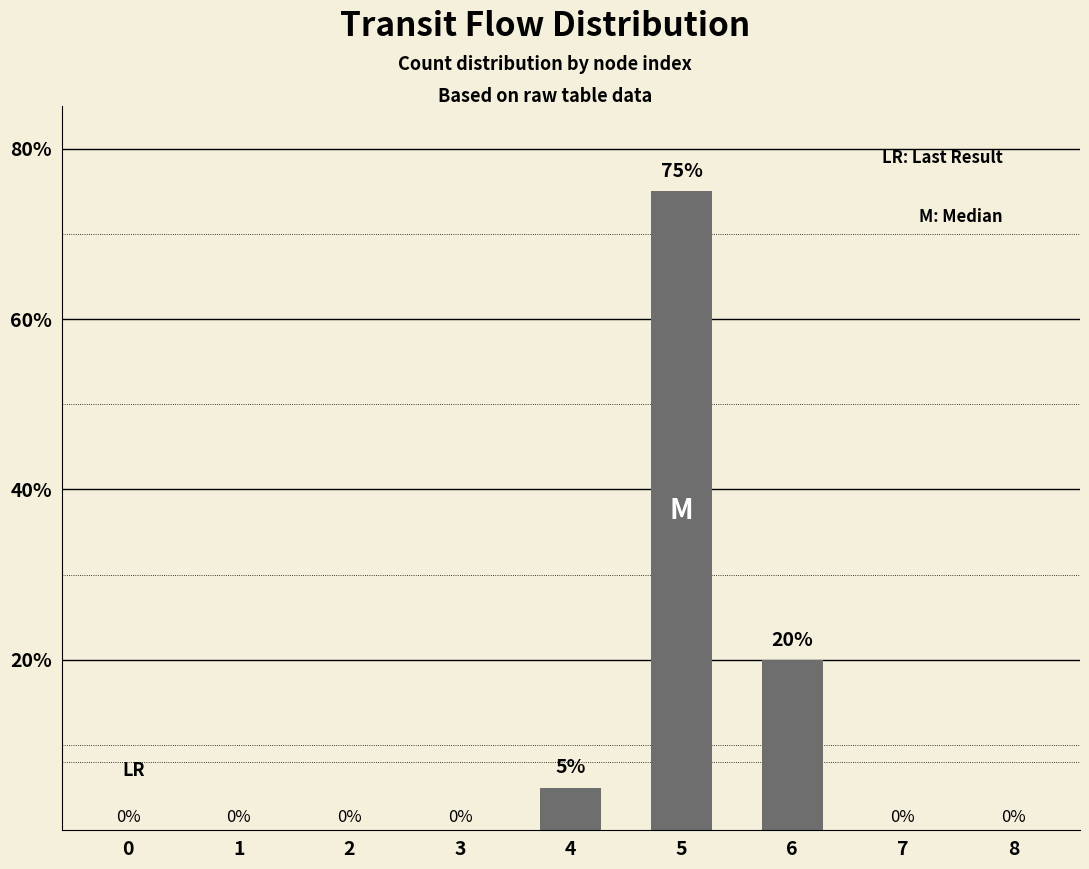

The value at 5 is 75. True or false?

True